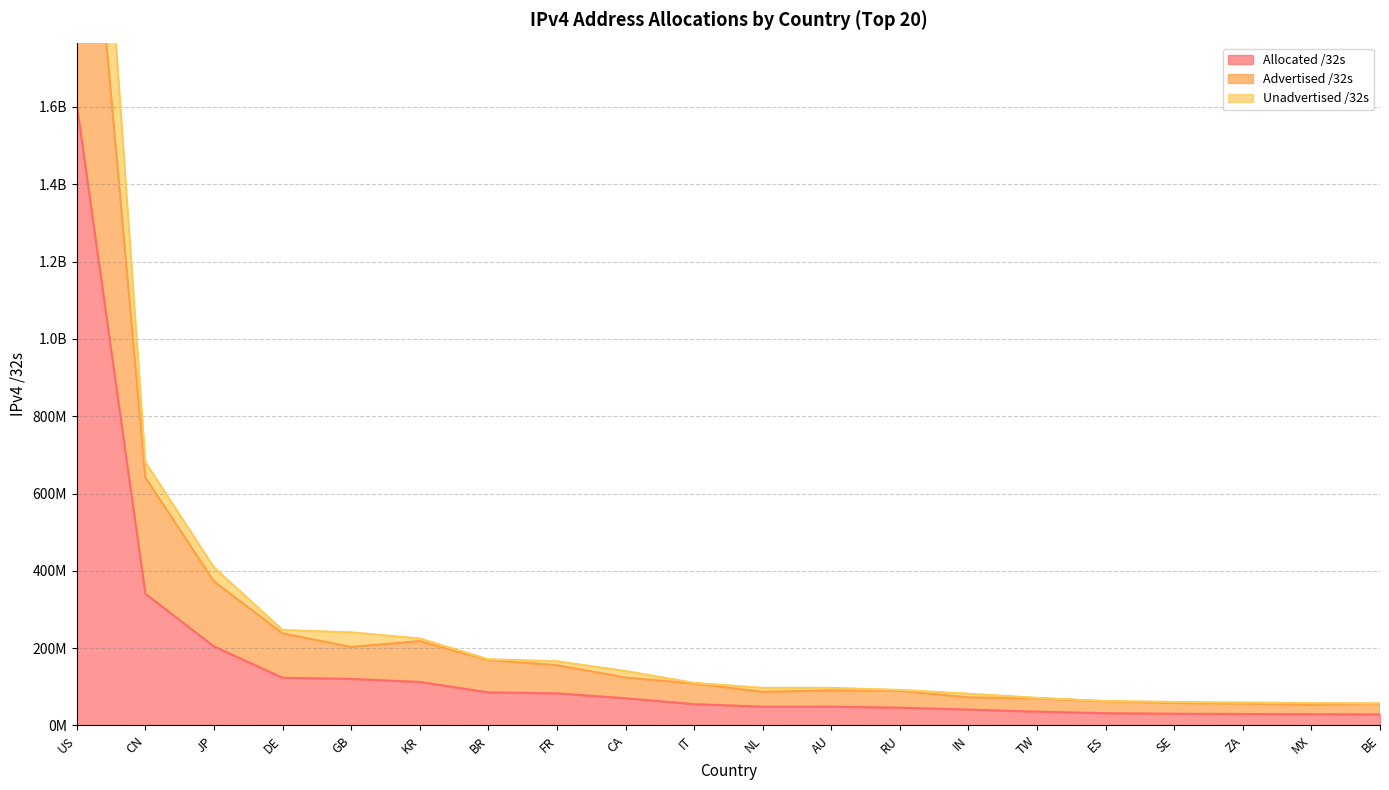

Reading right to left, list all the values displayed in this chart.

Allocated /32s: 28527488	28938752	29614336	30371688	31587648	35685376	41093888	45931008	48540672	48579816	55039040	70393344	83007504	85553408	112464896	120354840	123392384	204376832	340521728	1605772288
Advertised /32s: 55696000	53049856	56373504	57691240	62370880	69756416	72561152	89501952	90627628	86948328	108249408	123809536	155963664	168884480	218177024	203020312	238133376	372594432	641610240	2621236384
Unadvertised /32s: 57054976	57877504	59228672	60743376	63175296	71370752	82187776	91862016	97081344	97159632	110078080	140786688	166015008	171106816	224929792	240709680	246784768	408753664	681043456	3211544576